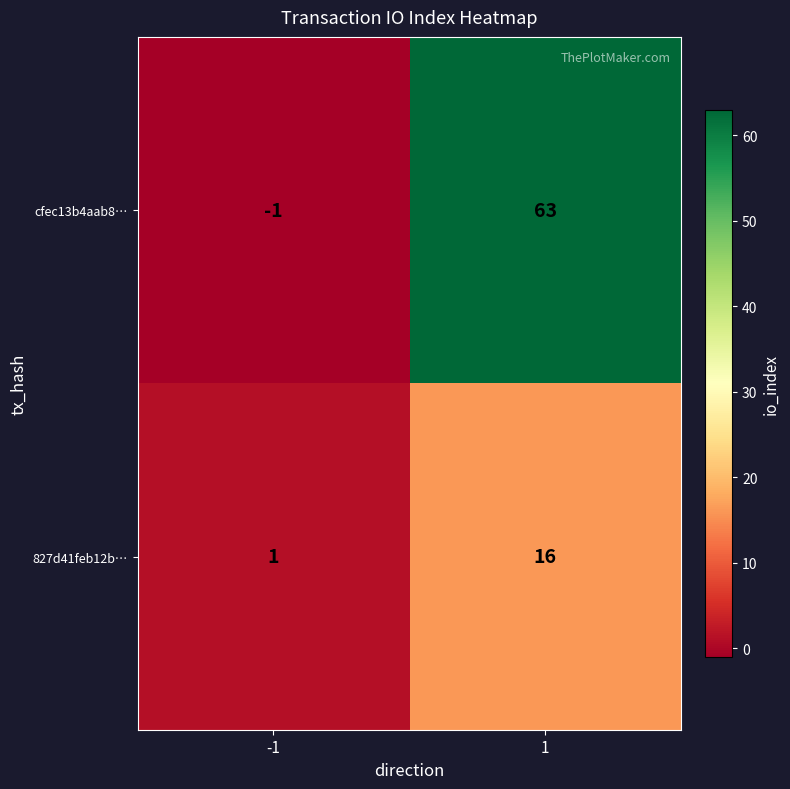

Rank the series by their average value, from lowest to highest.

827d41feb12b…, cfec13b4aab8…